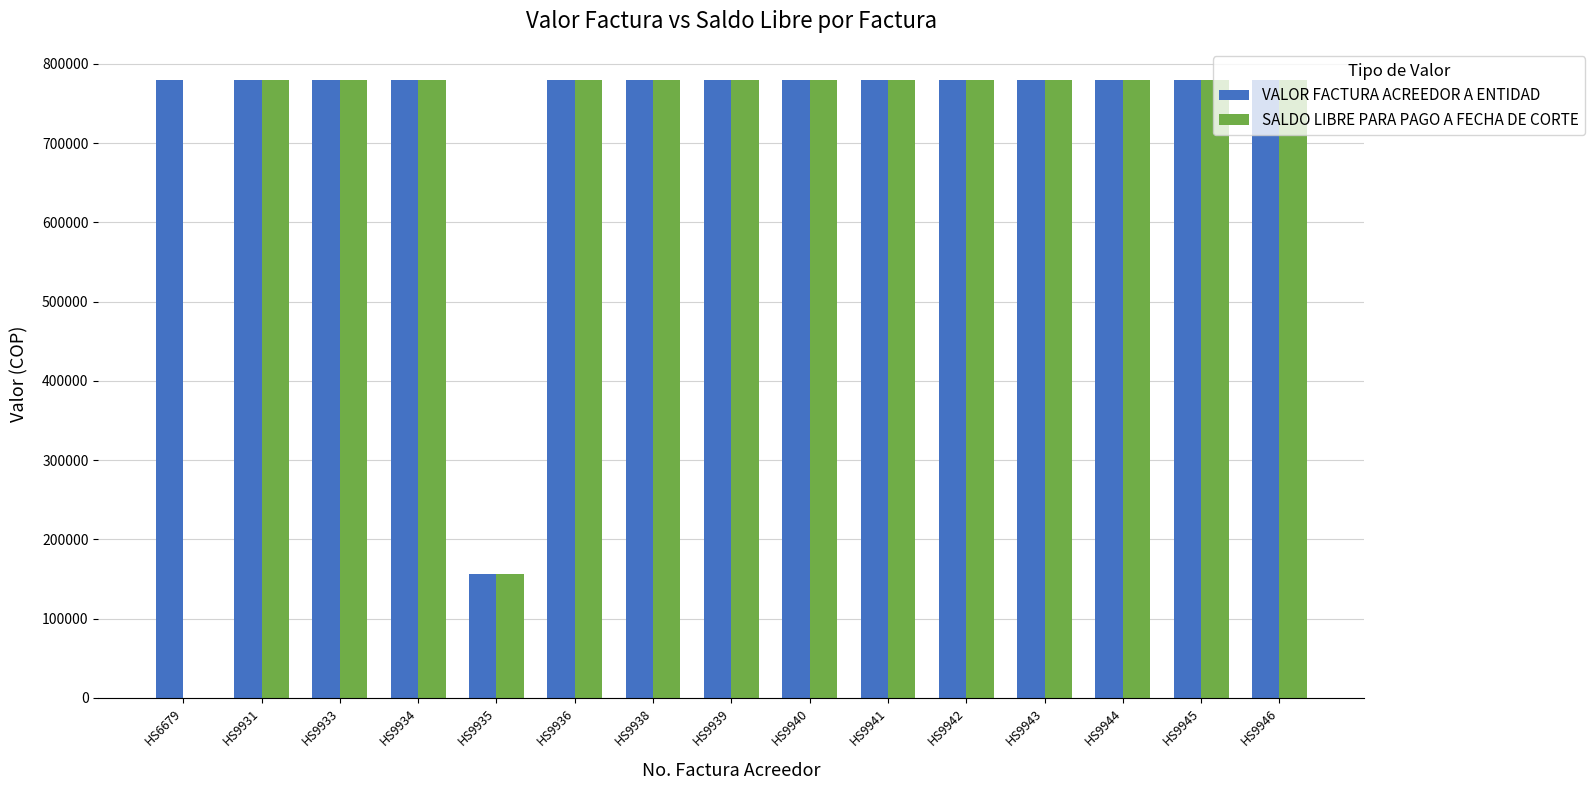

Which series has the largest total across all categories?

VALOR FACTURA ACREEDOR A ENTIDAD